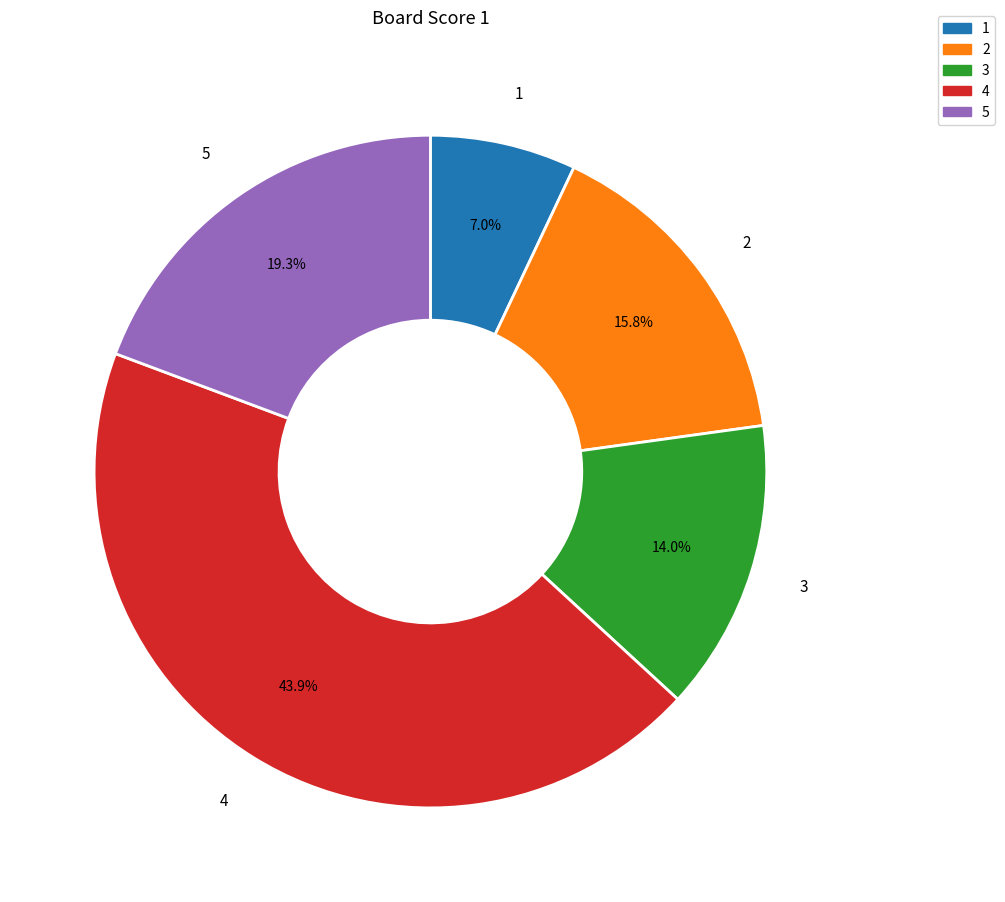

Count the number of slices in the pie.

5